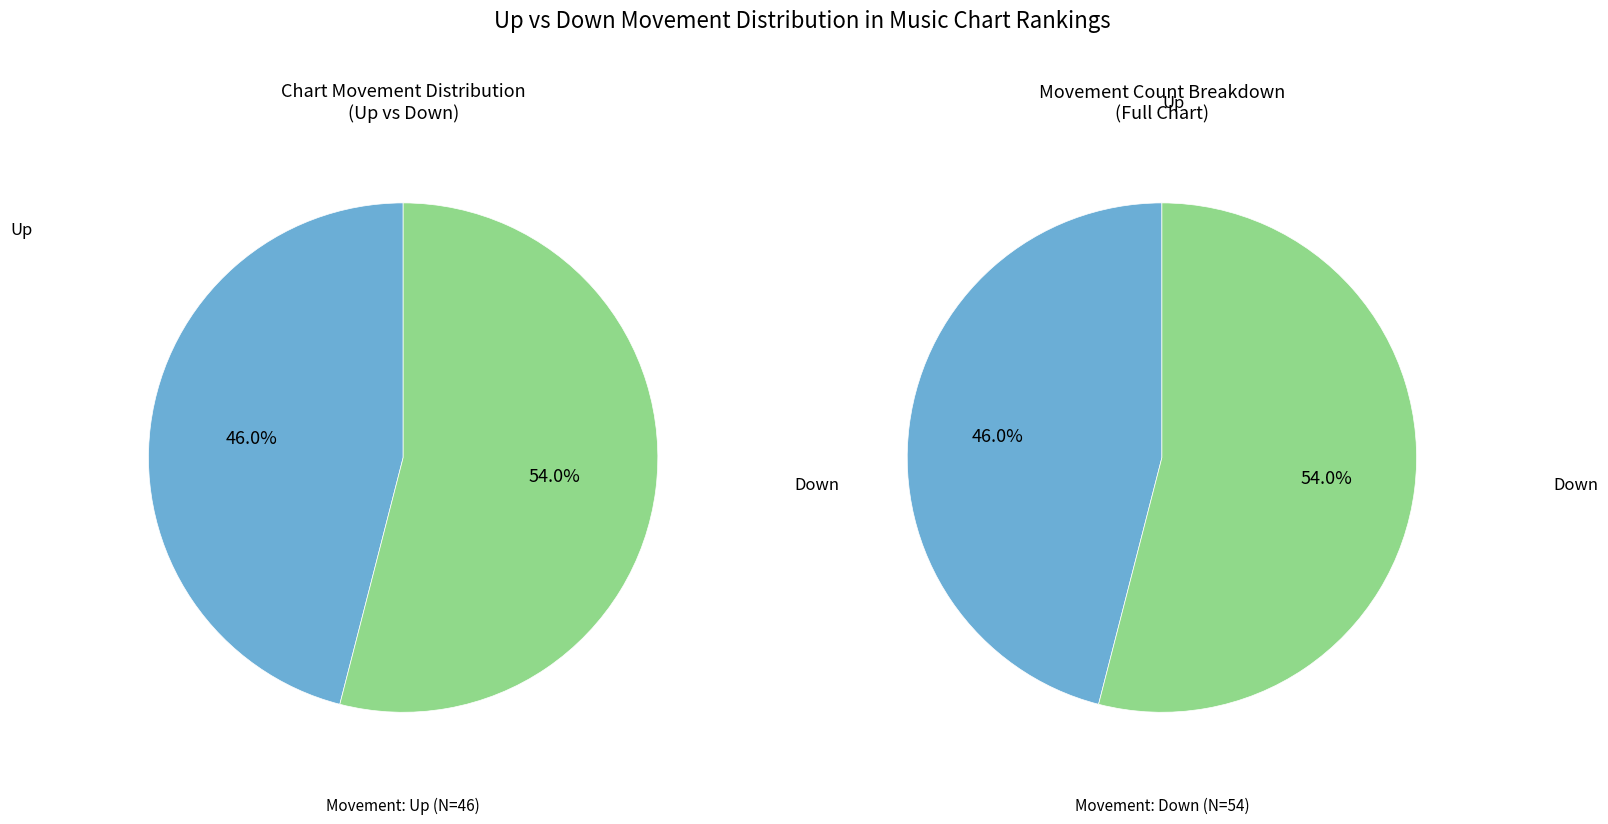

How many slices are in this pie chart?

2